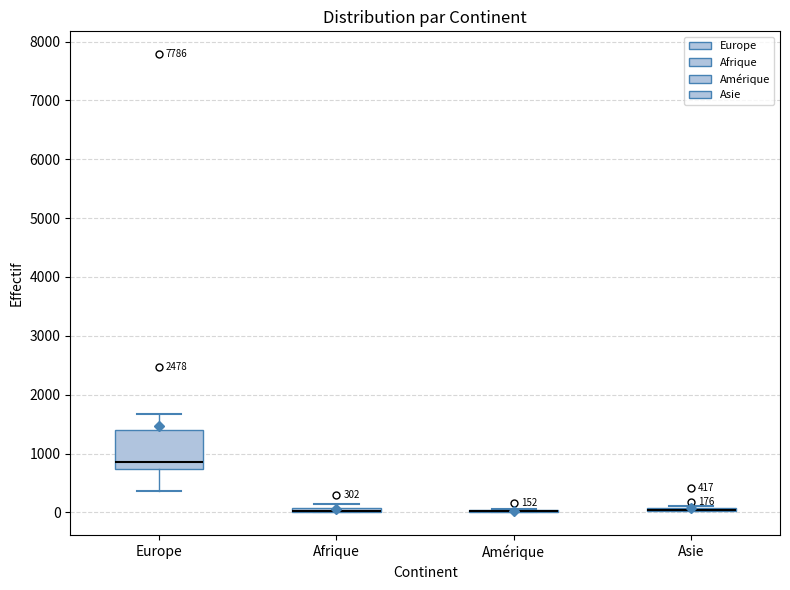

Comparing the boxes themselves (not the whiskers), which one is the tallest?

Europe